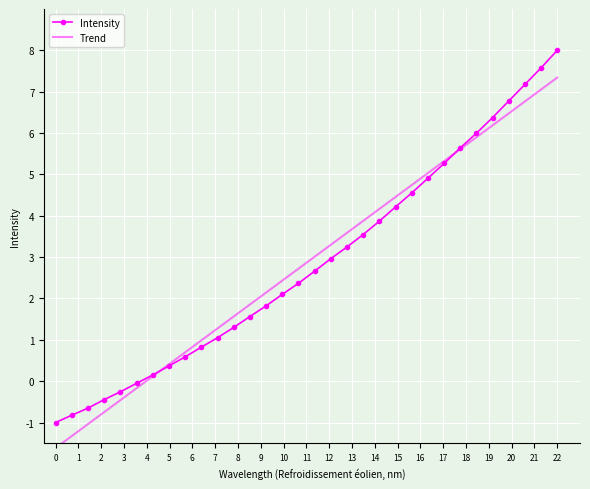

What is the minimum value for Intensity?

-1.0